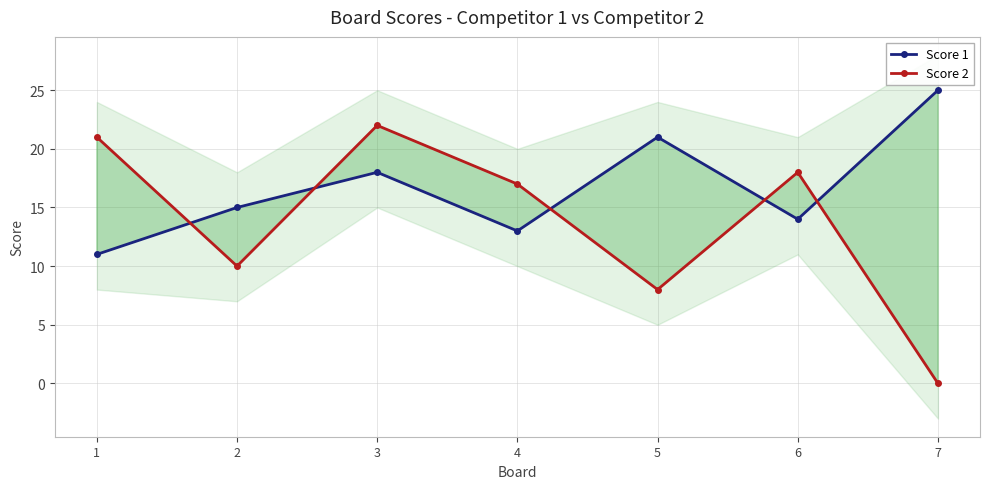

What is the greatest value displayed?

25